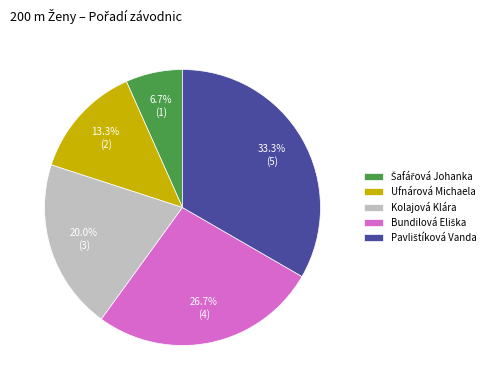

To the nearest percent, what is the average slice percentage?

20%